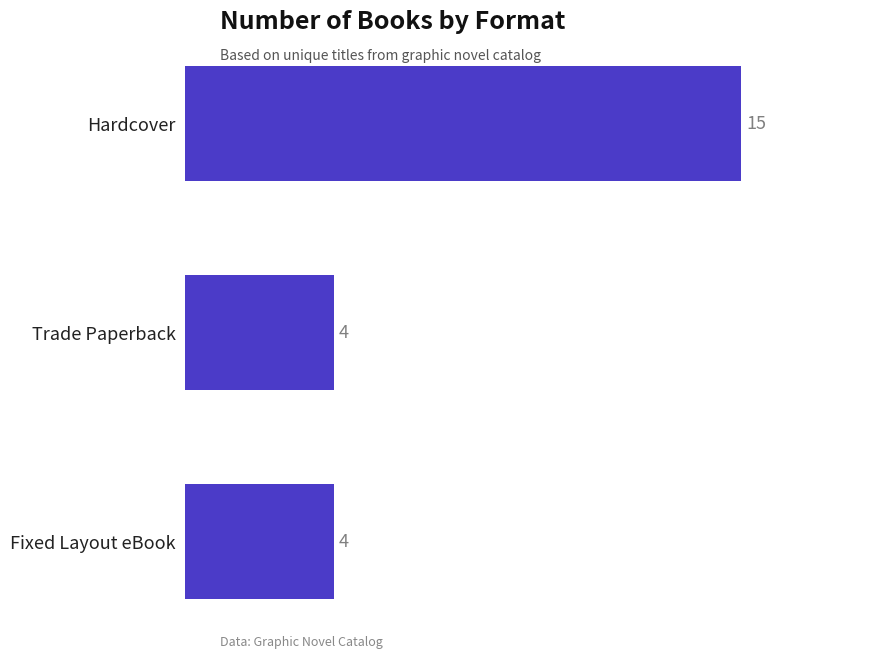

What is the average value?

8